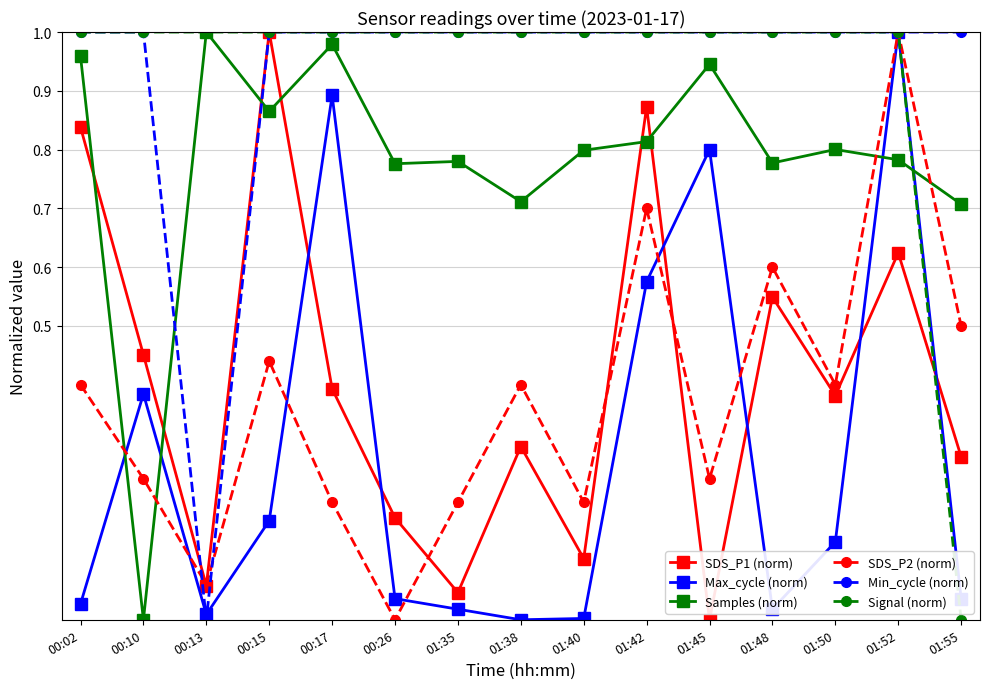

The value of Signal (norm) at 01:38 is 1.5. True or false?

False